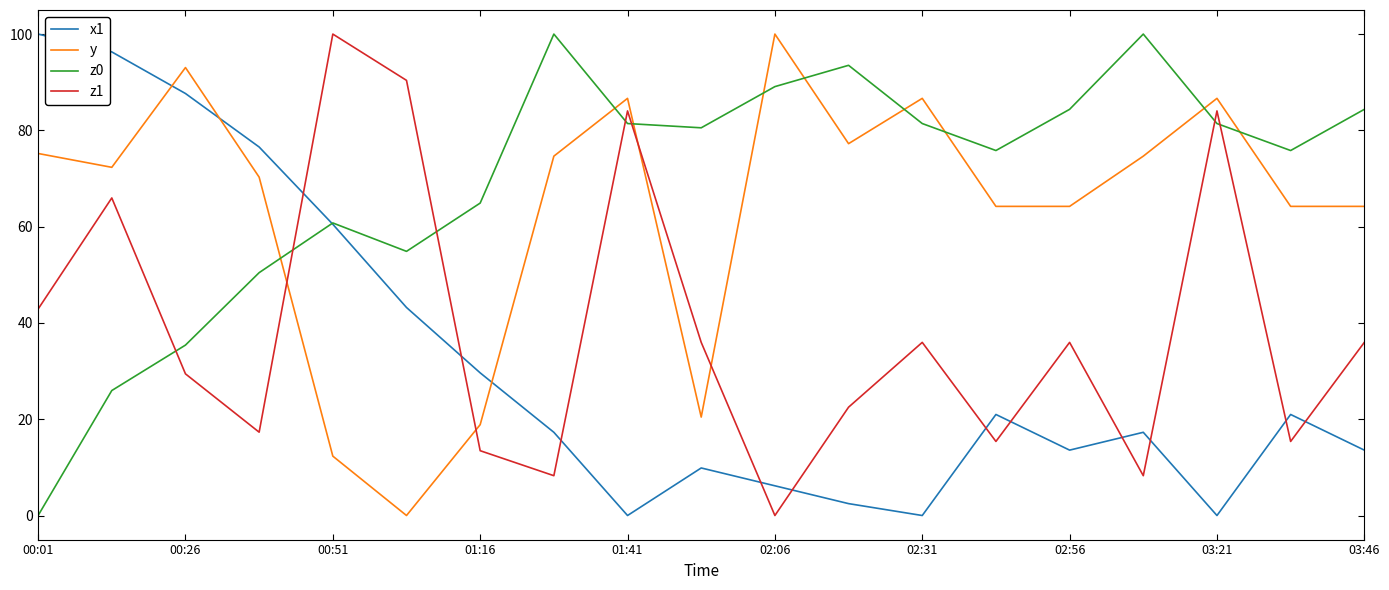

What is the maximum value for y?

100.0